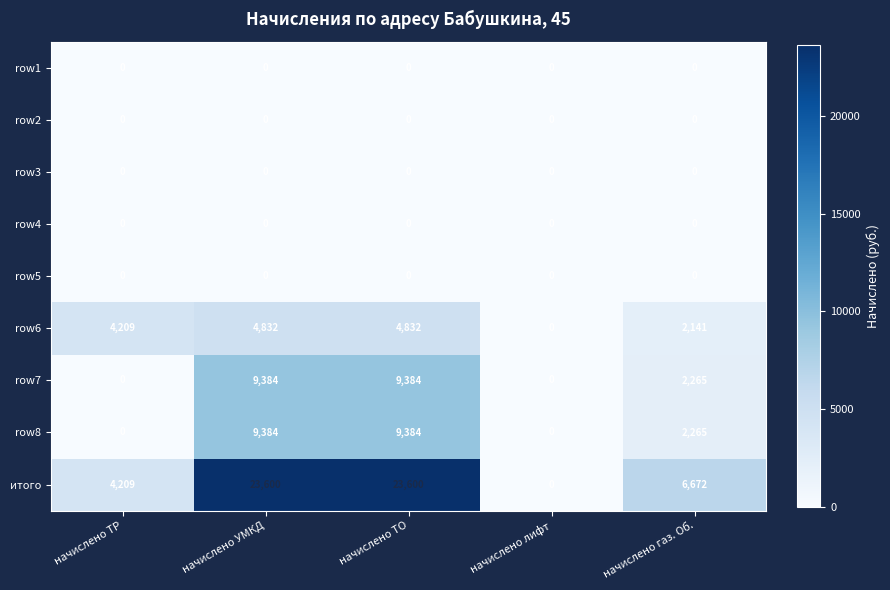

How many series are shown in this chart?

9